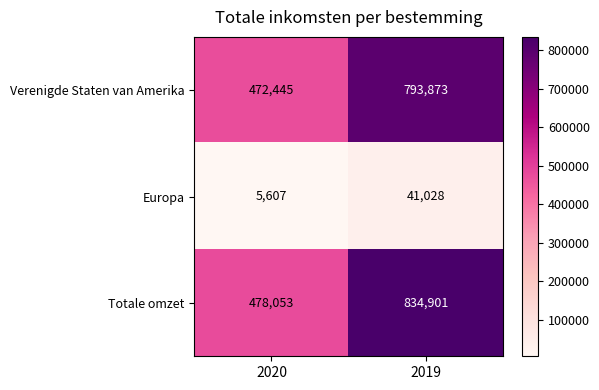

What is the maximum value shown in the chart?

834901